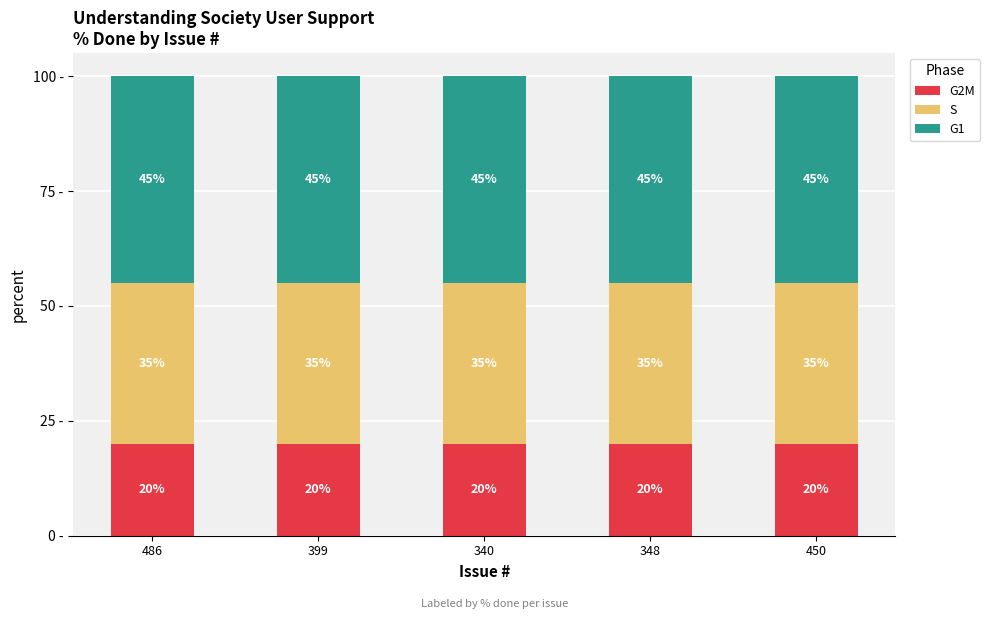

What are all the series names shown in the legend?

G2M, S, G1